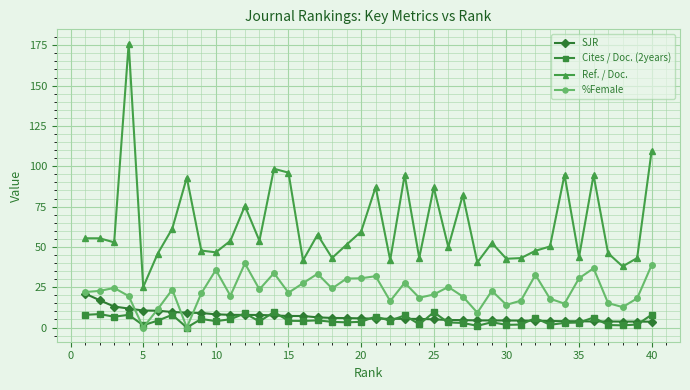

What is the difference between the second highest and second lowest values in the SJR series?

13.2